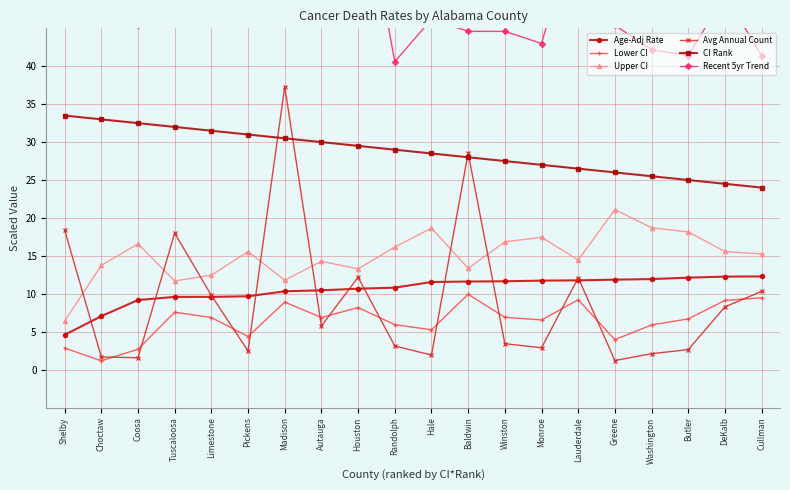

List the labels in order of Lower CI value, smallest first.

Choctaw, Coosa, Shelby, Greene, Pickens, Hale, Washington, Randolph, Monroe, Butler, Limestone, Autauga, Winston, Tuscaloosa, Houston, Madison, DeKalb, Lauderdale, Cullman, Baldwin